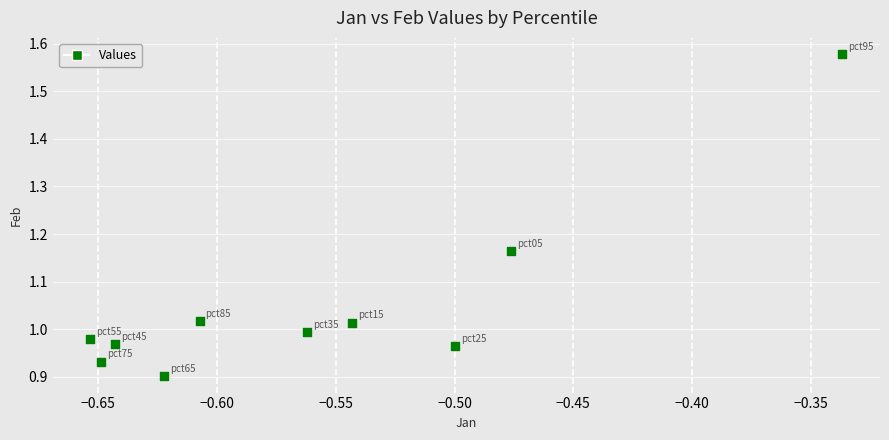

What is the average Y value?

1.1